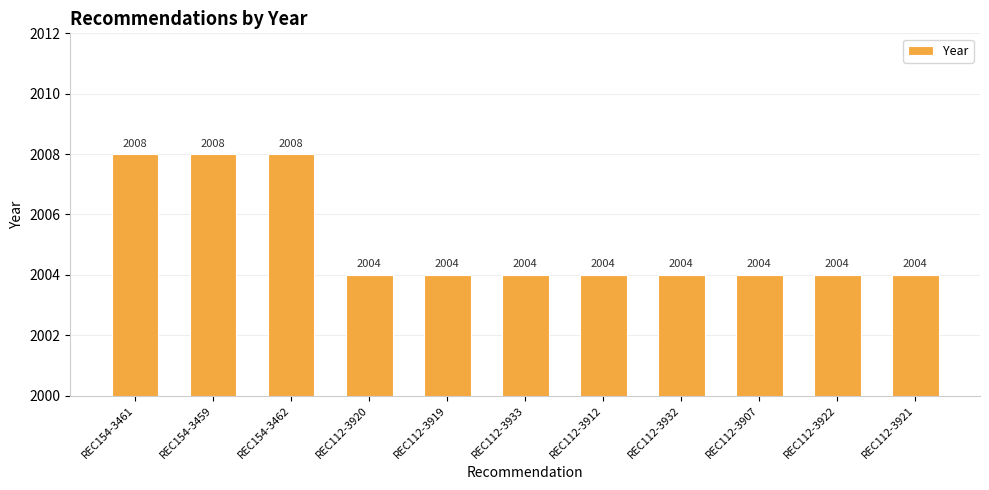

True or false: the data shows 2008 at REC154-3461.

True